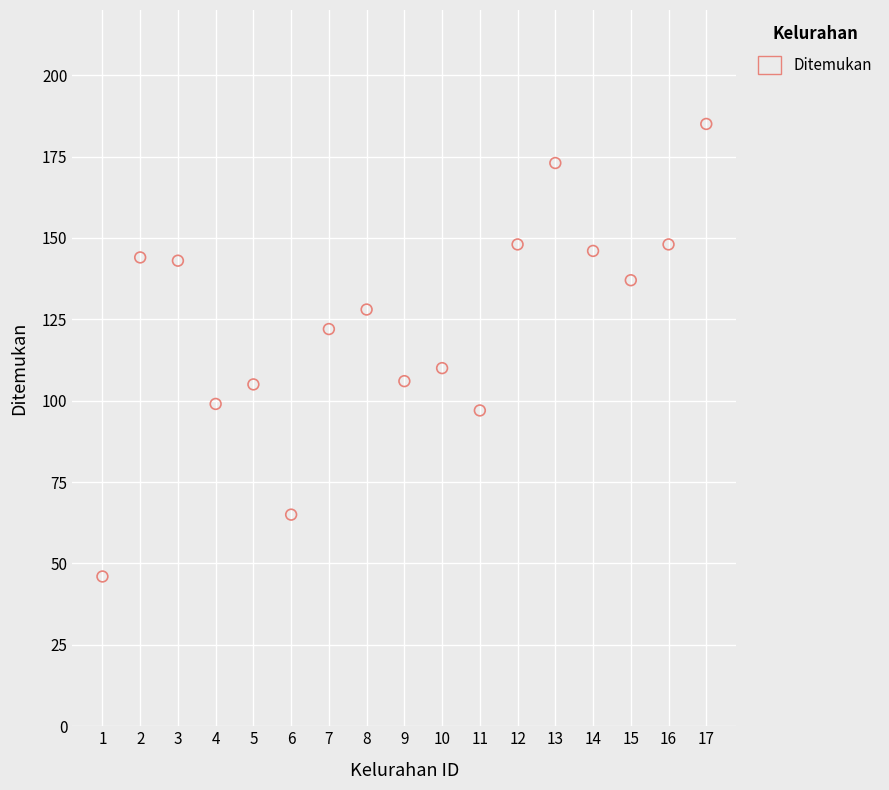

What is the range of X values (max minus min)?

16